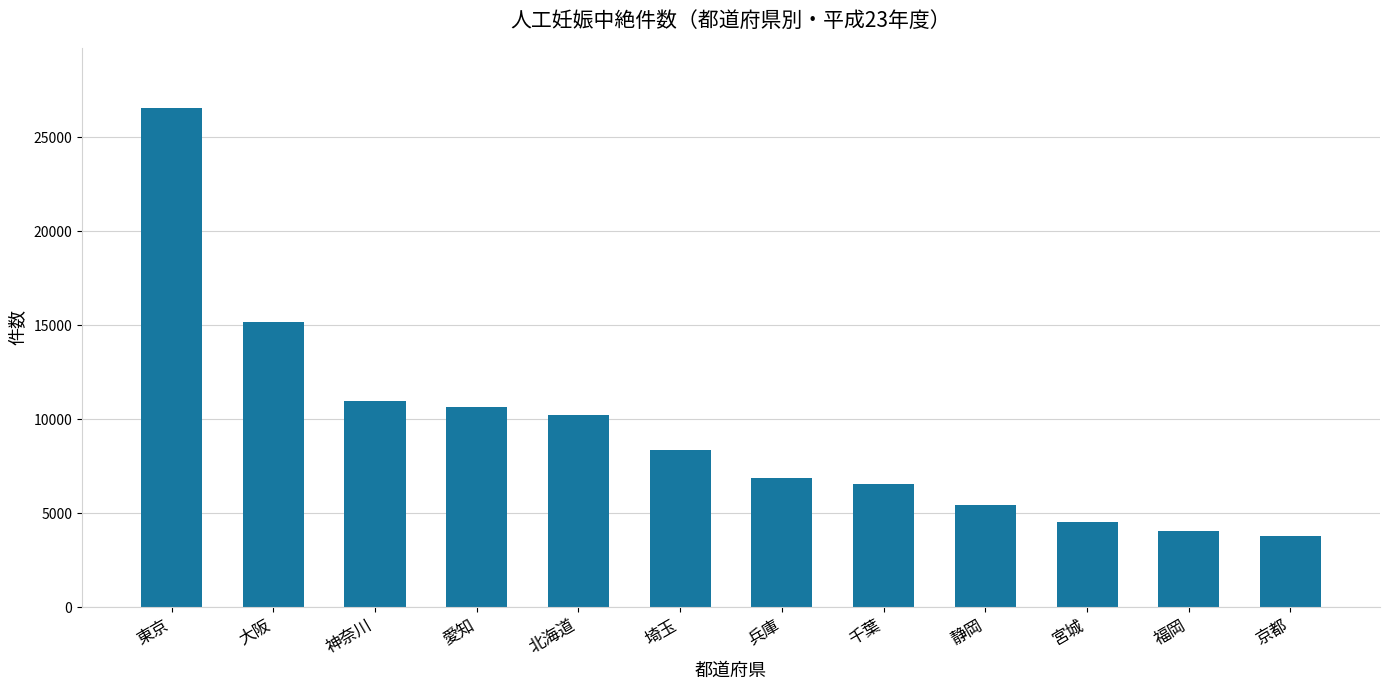

What is the difference between the maximum and minimum values?

22789